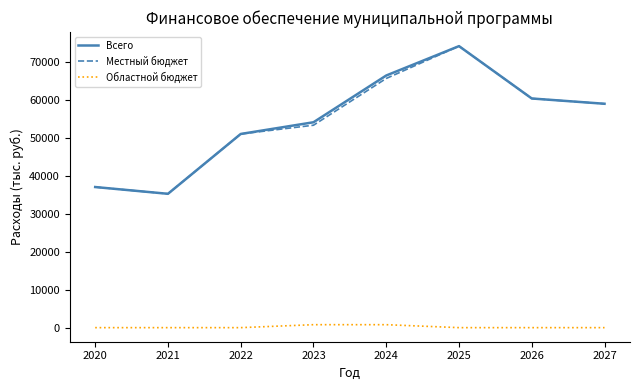

Between 2024 and 2026, which series saw the biggest shift?

Всего